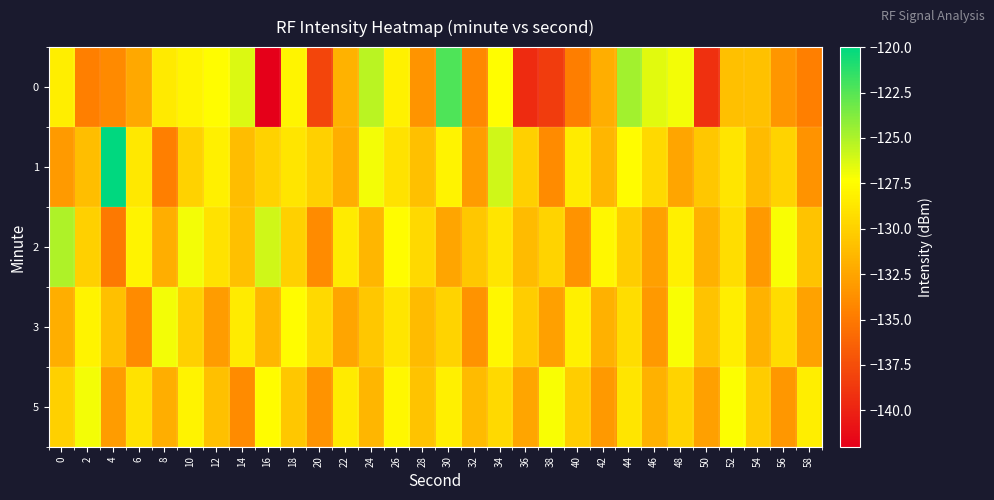

Reading left to right, transcribe all the data shown in this chart.

0: 0=-128.3	2=-134.6	4=-134.0	6=-132.3	8=-128.5	10=-128.0	12=-127.6	14=-126.3	16=-142.4	18=-128.0	20=-138.0	22=-131.7	24=-125.4	26=-128.2	28=-133.4	30=-122.3	32=-134.1	34=-127.4	36=-139.5	38=-138.5	40=-134.8	42=-132.0	44=-124.7	46=-126.5	48=-127.0	50=-139.2	52=-131.0	54=-130.8	56=-133.4	58=-134.6
1: 0=-133.1	2=-131.0	4=-120.0	6=-128.6	8=-134.7	10=-129.9	12=-128.2	14=-131.1	16=-129.9	18=-128.8	20=-130.0	22=-132.0	24=-127.0	26=-129.0	28=-131.0	30=-128.0	32=-133.0	34=-126.0	36=-130.0	38=-134.0	40=-128.5	42=-131.5	44=-127.5	46=-129.5	48=-132.5	50=-130.5	52=-128.8	54=-131.2	56=-129.8	58=-133.5
2: 0=-125.0	2=-130.0	4=-135.0	6=-128.0	8=-132.0	10=-127.0	12=-129.0	14=-131.0	16=-126.0	18=-130.0	20=-134.0	22=-128.5	24=-131.5	26=-127.5	28=-129.5	30=-132.5	32=-130.5	34=-128.8	36=-131.2	38=-129.8	40=-133.5	42=-127.8	44=-130.2	46=-132.8	48=-128.2	50=-131.8	52=-129.2	54=-133.2	56=-127.2	58=-130.8
3: 0=-132.0	2=-128.0	4=-131.0	6=-134.0	8=-127.0	10=-130.0	12=-133.0	14=-128.5	16=-131.5	18=-127.5	20=-129.5	22=-132.5	24=-130.5	26=-128.8	28=-131.2	30=-129.8	32=-133.5	34=-127.8	36=-130.2	38=-132.8	40=-128.2	42=-131.8	44=-129.2	46=-133.2	48=-127.2	50=-130.8	52=-128.3	54=-131.7	56=-129.3	58=-132.7
5: 0=-130.0	2=-127.0	4=-133.0	6=-129.0	8=-132.0	10=-128.0	12=-131.0	14=-134.0	16=-127.5	18=-130.5	20=-133.5	22=-128.5	24=-131.5	26=-127.8	28=-130.8	30=-128.2	32=-131.2	34=-129.5	36=-132.5	38=-127.2	40=-130.2	42=-133.2	44=-128.8	46=-131.8	48=-129.8	50=-132.8	52=-127.3	54=-130.3	56=-133.3	58=-128.3